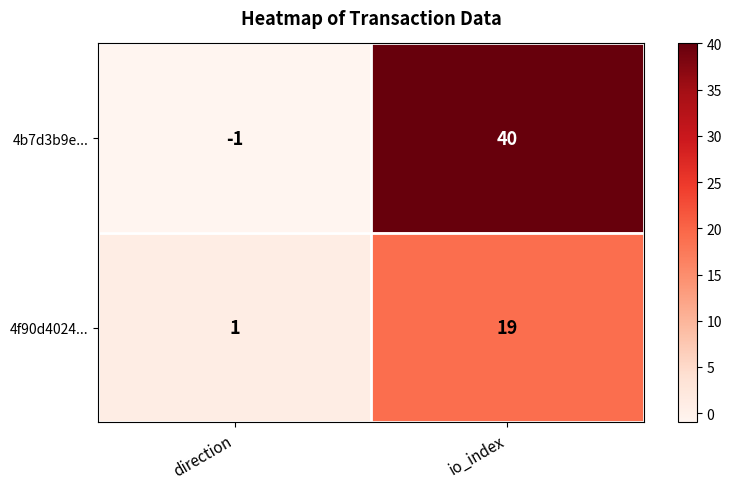

Rank the series by their maximum value, from highest to lowest.

4b7d3b9e..., 4f90d4024...